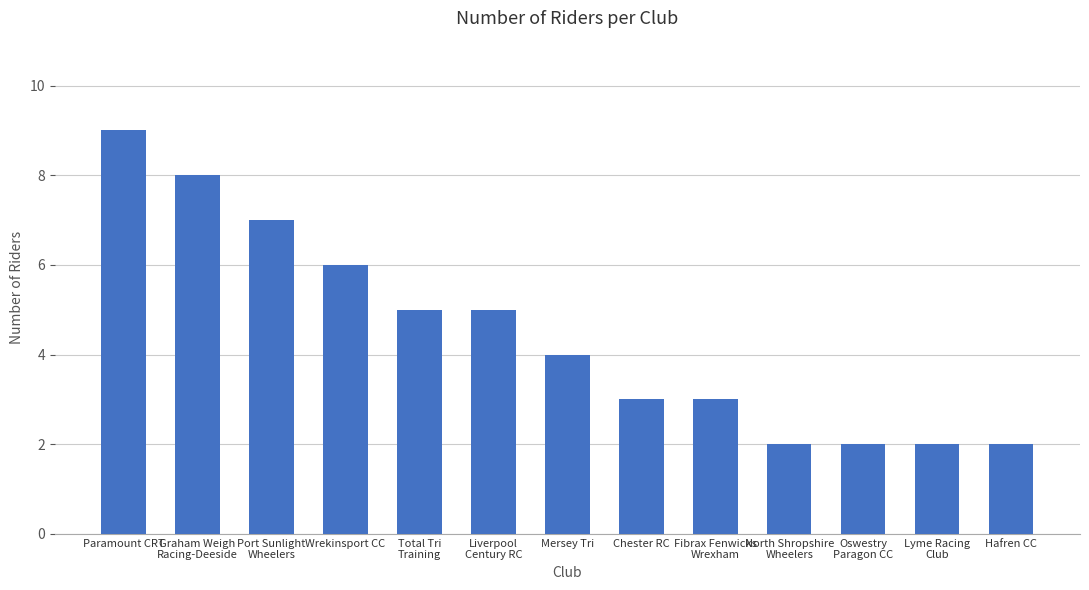

What is the minimum value shown in the chart?

2